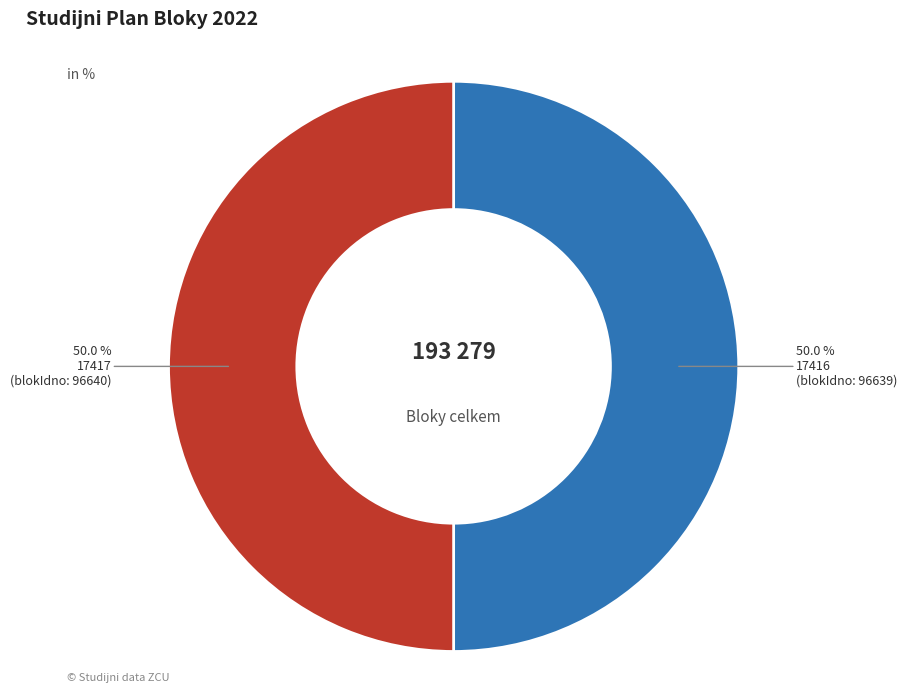

Is the sum of 17417 and 17416 greater than half?

Yes